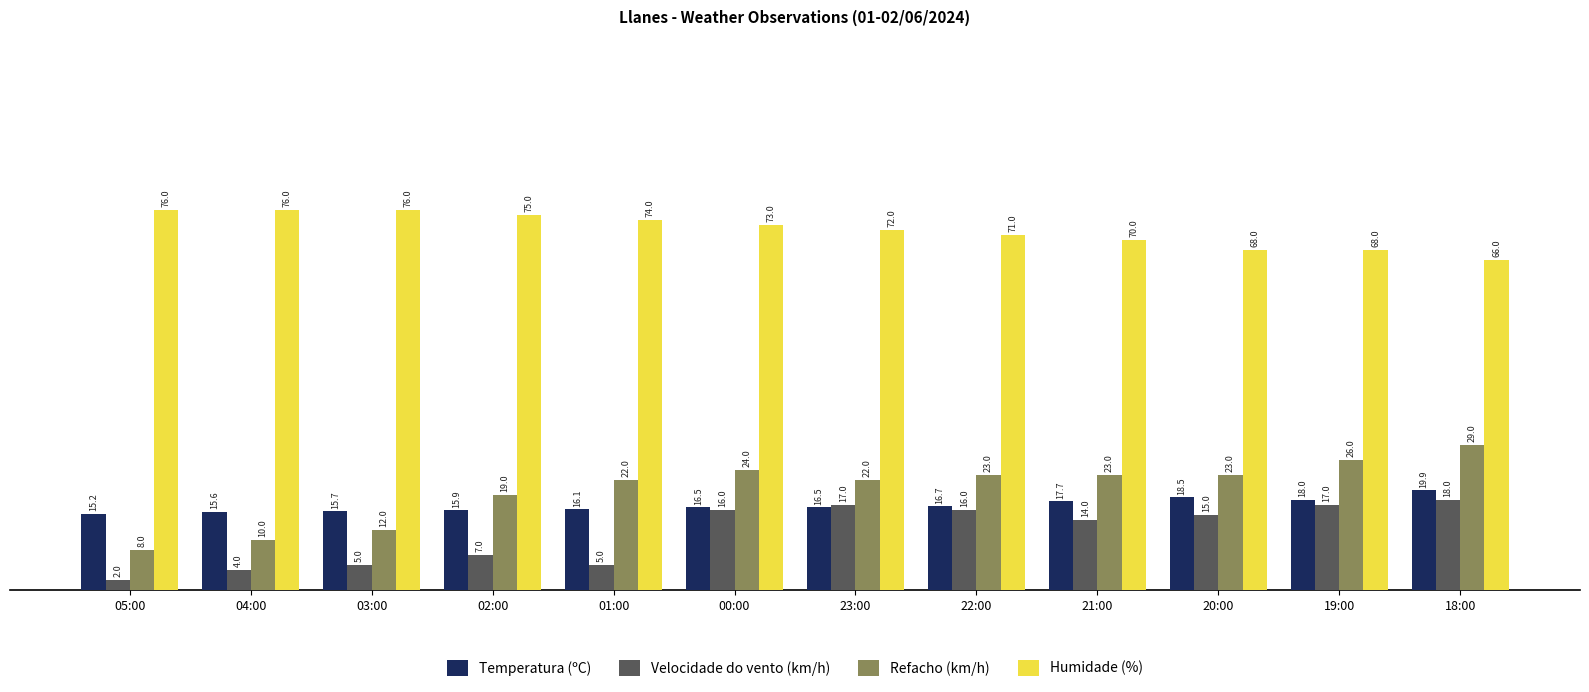

What is the label of the 8th bar from the left?

22:00